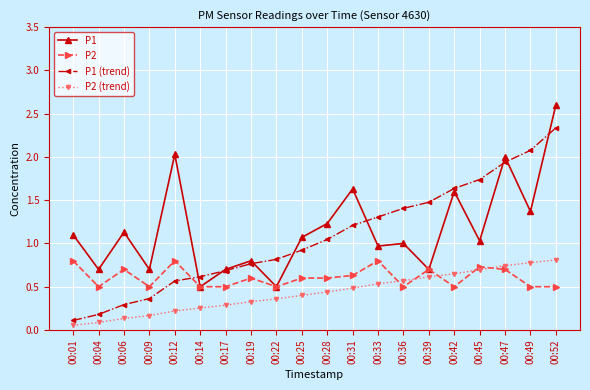

True or false: P1 (trend) and P2 (trend) cross at least once.

False